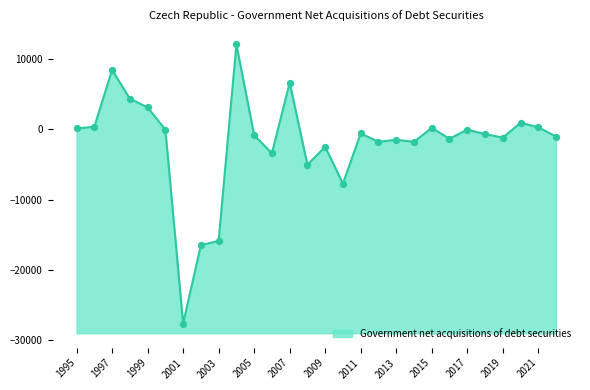

Between 1997 and 2017, which is larger?

1997